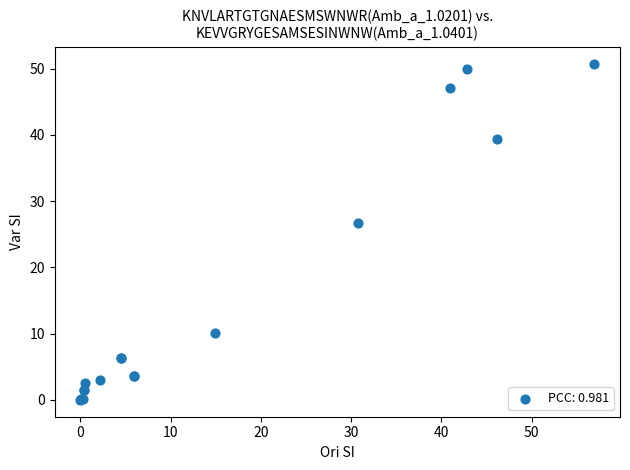

What Y value in the scatter plot is closest to 25?

26.8